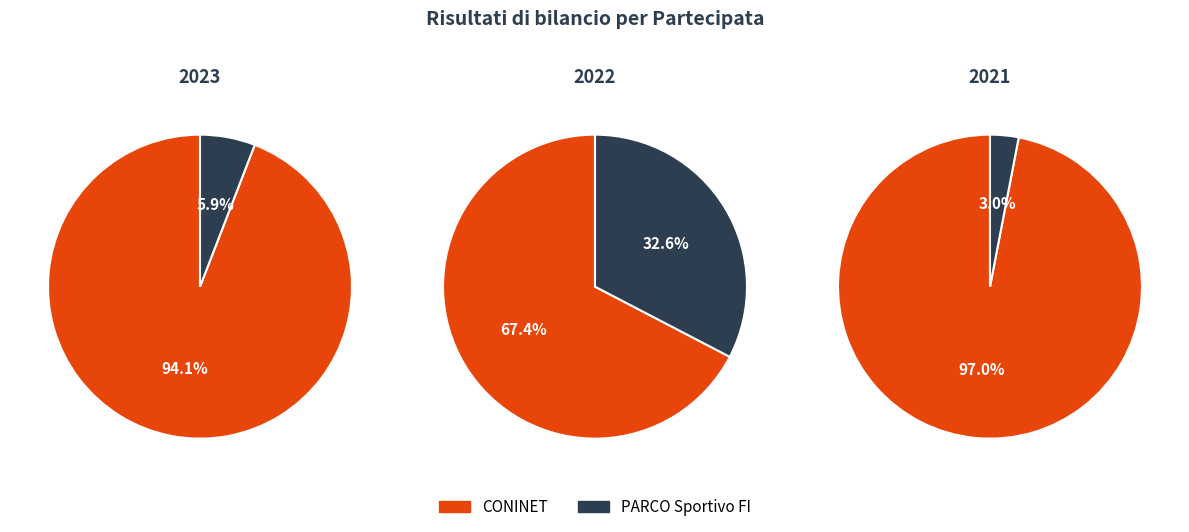

To the nearest percent, what portion does CONINET represent?

67%